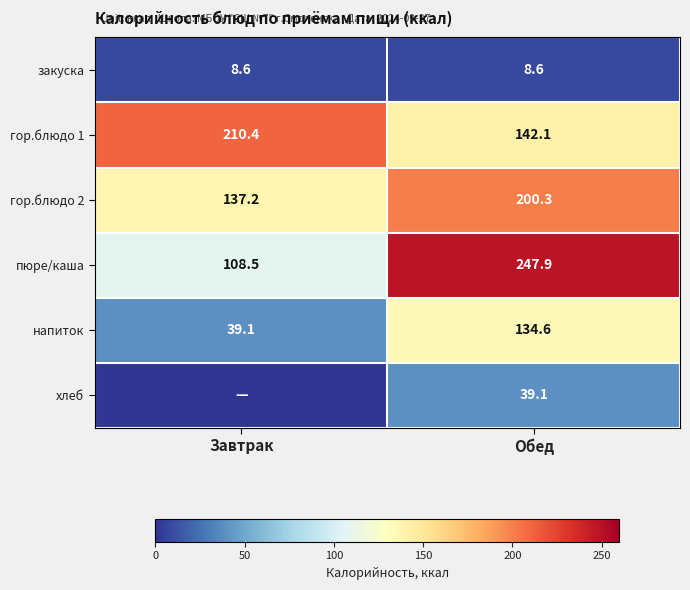

What is the sum of the пюре/каша values at Обед and Завтрак?

356.4